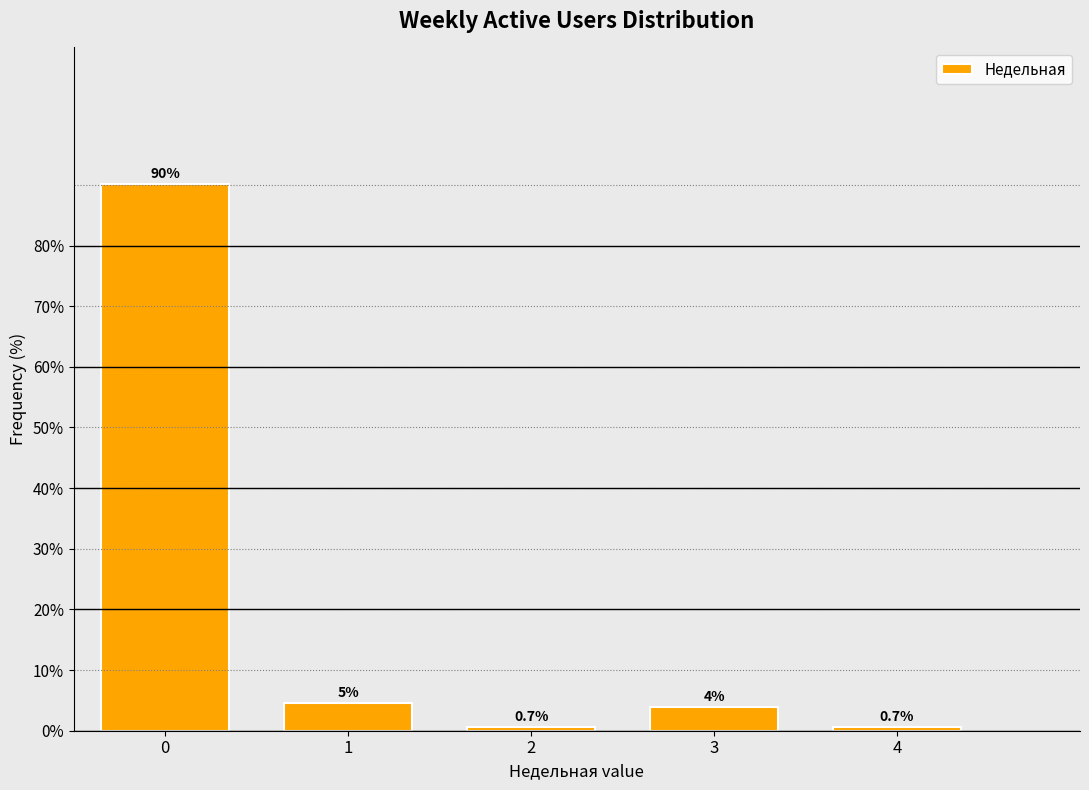

What is the greatest value displayed?

90.1